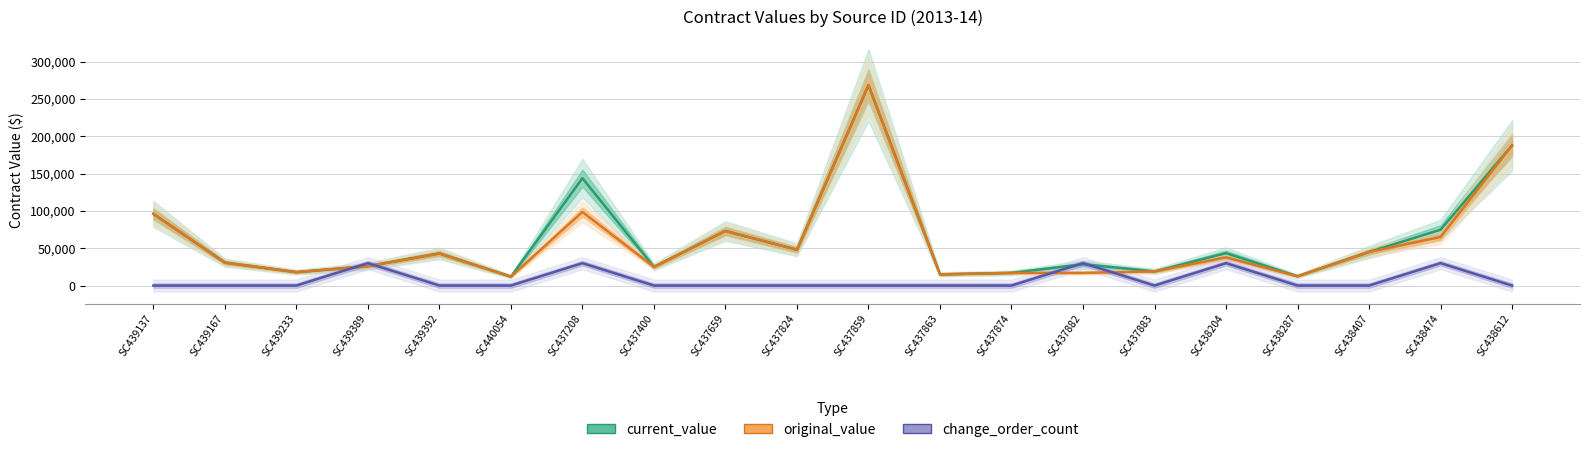

What is the difference between the maximum and minimum values in the current_value series?

256420.0